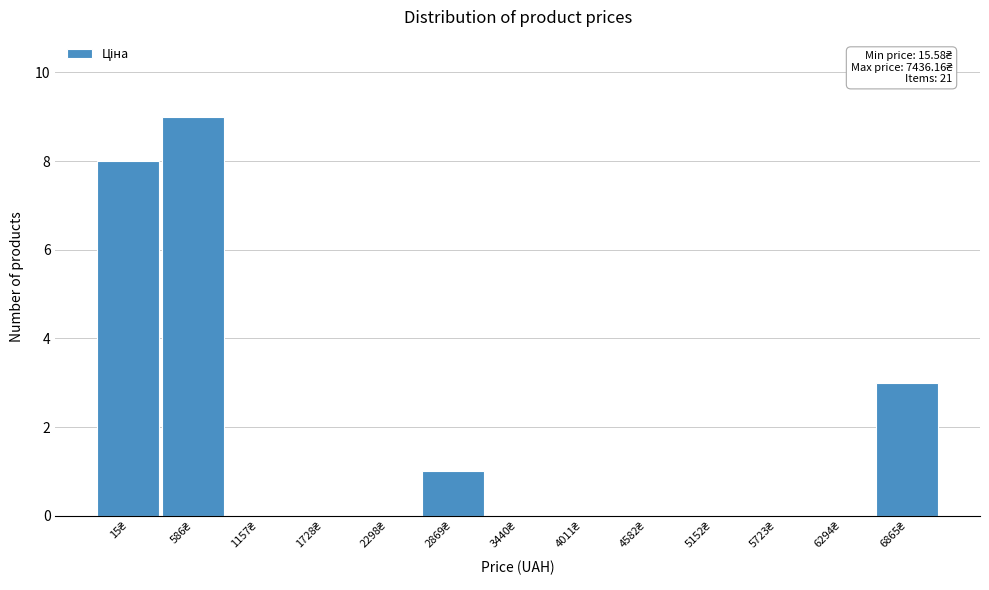

What is the sum of all values?

21